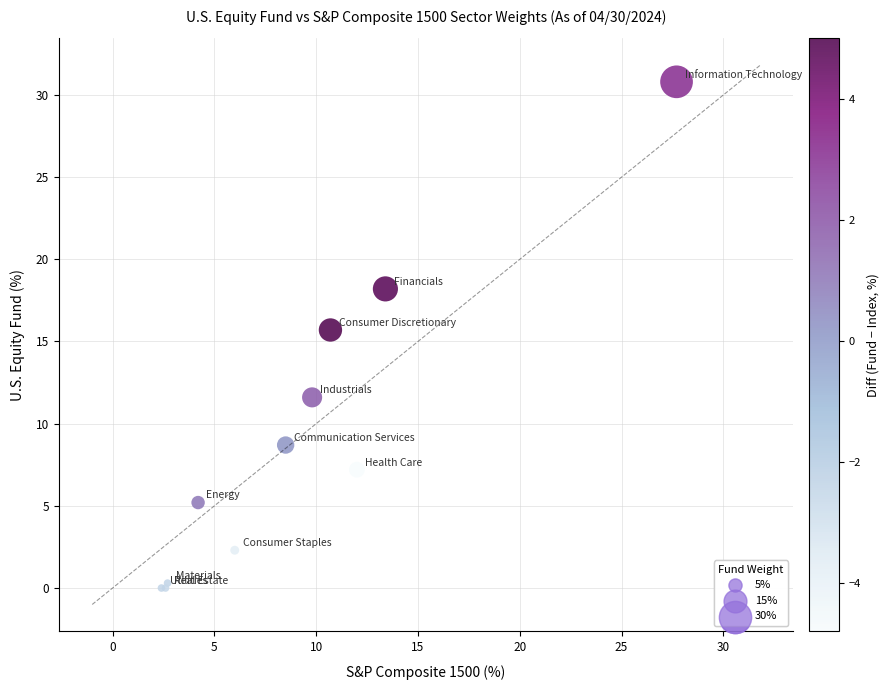

What Y value in the scatter plot is closest to 15?

15.7